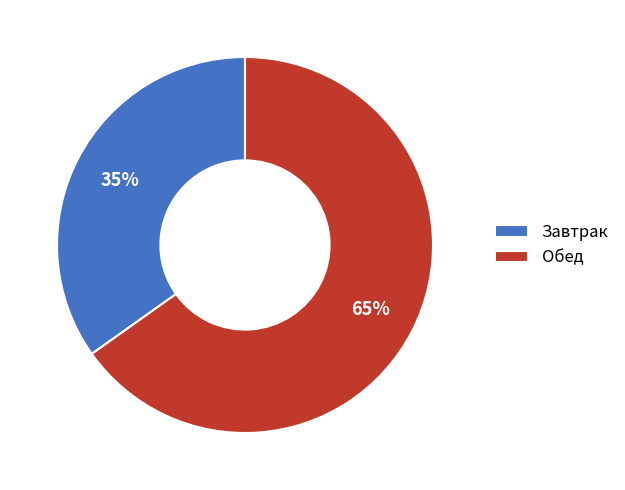

How many slices are in this pie chart?

2